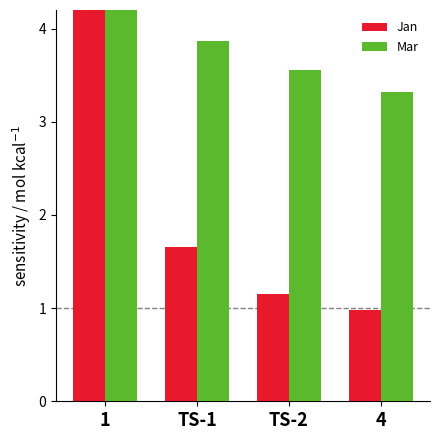

Reading left to right, extract all data points from this chart.

Jan: 1=8.6	TS-1=1.7	TS-2=1.2	4=1.0
Mar: 1=4.5	TS-1=3.9	TS-2=3.6	4=3.3